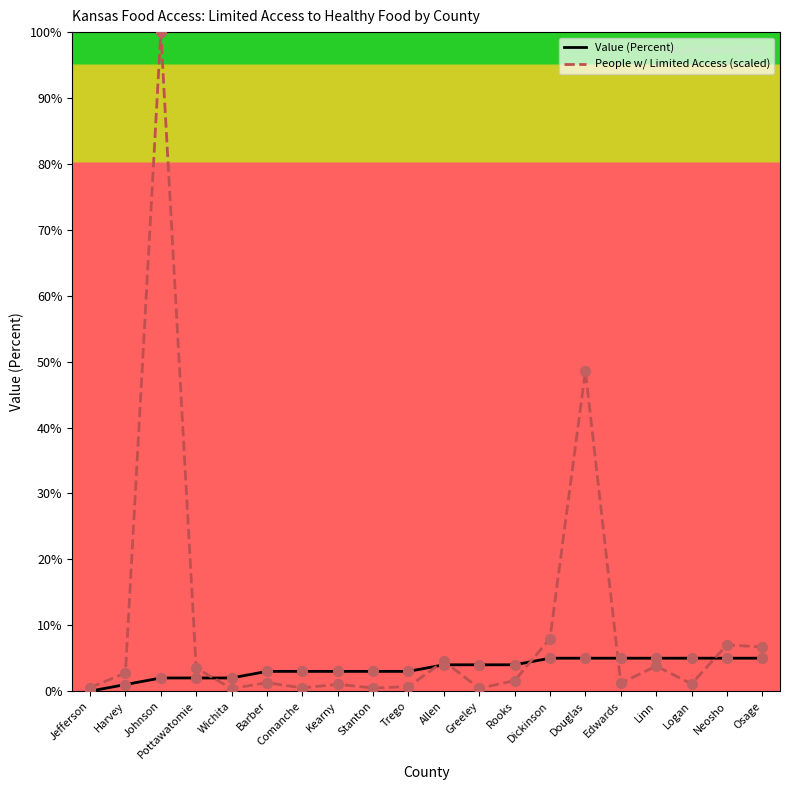

What is the total value across all series at Wichita?

2.4